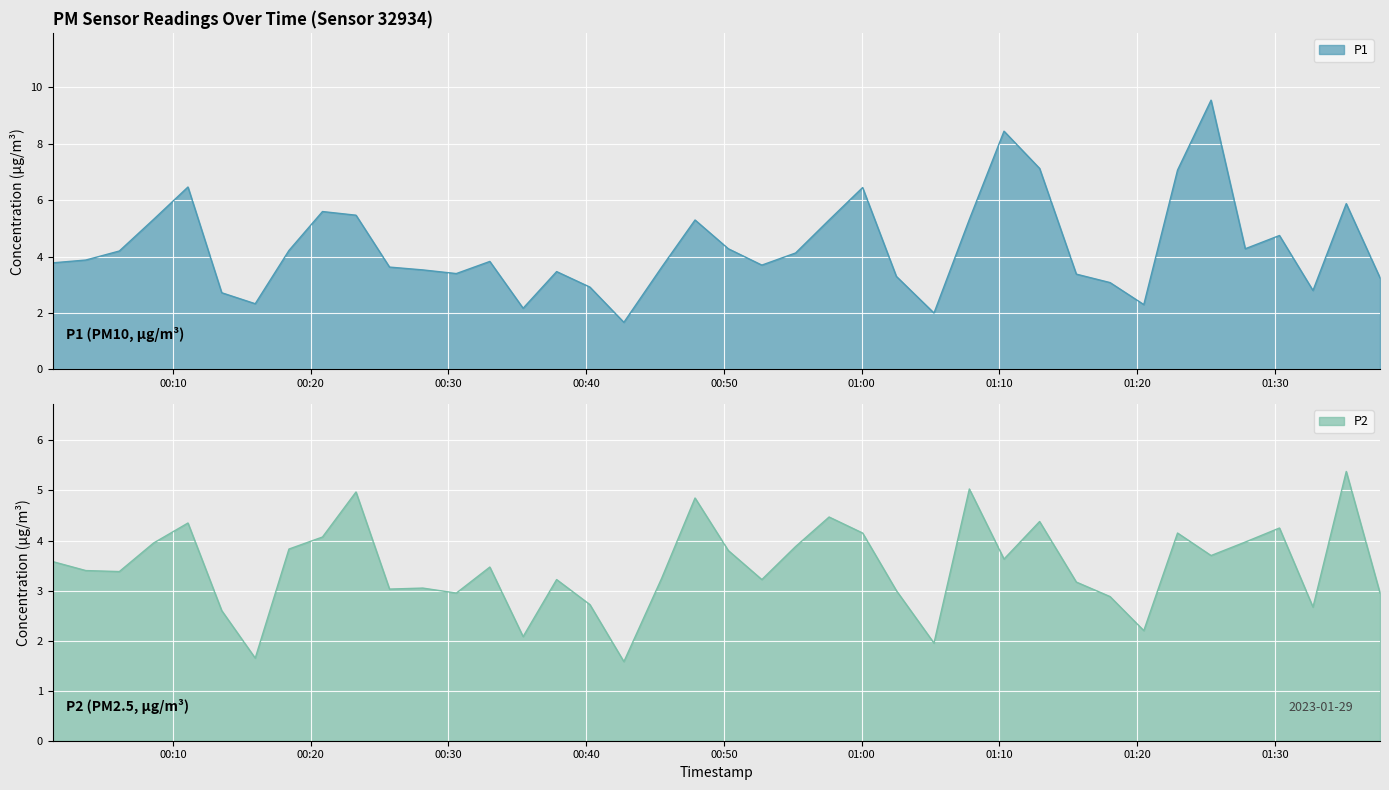

What is the average value of the P2 series?

3.5